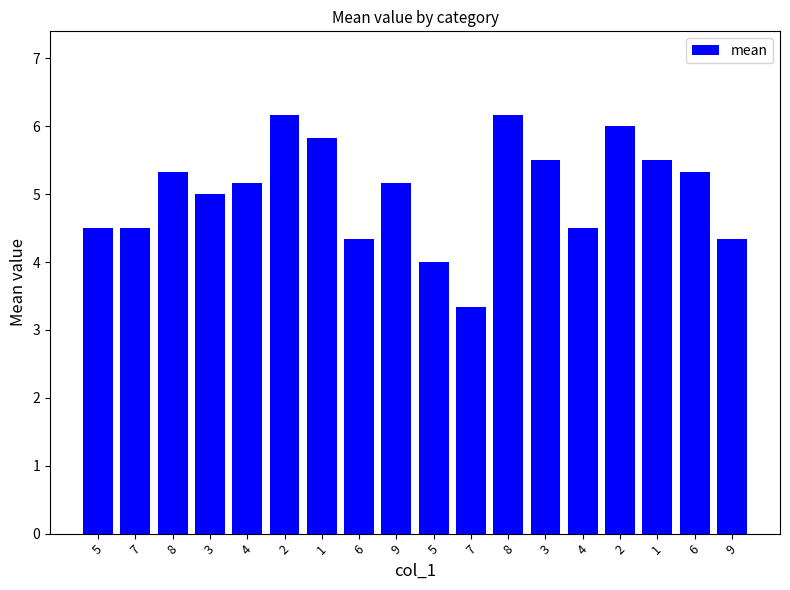

How many series are shown in this chart?

1